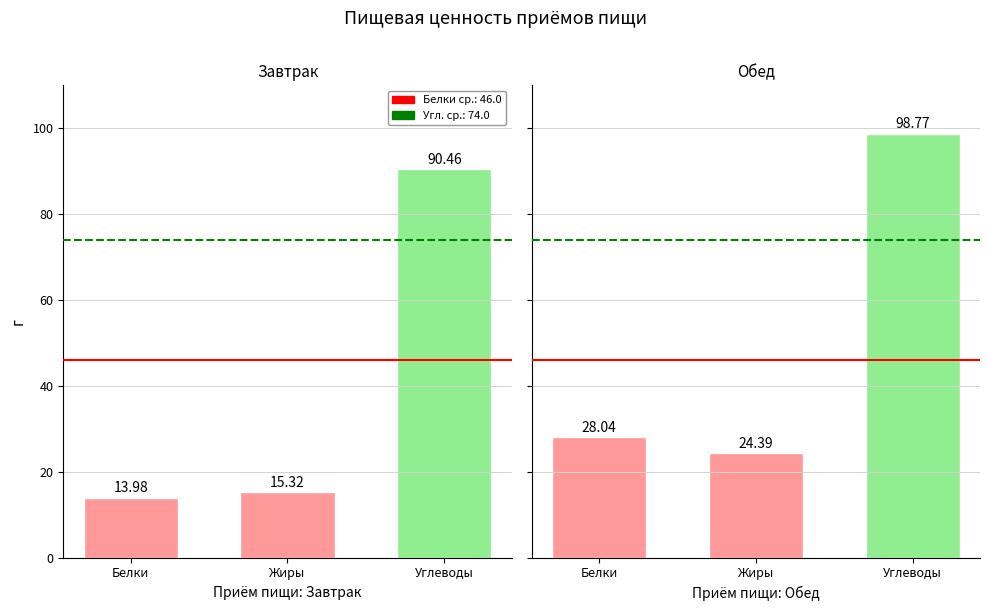

What is the value of the Обед bar at the 2nd from the left?

24.4